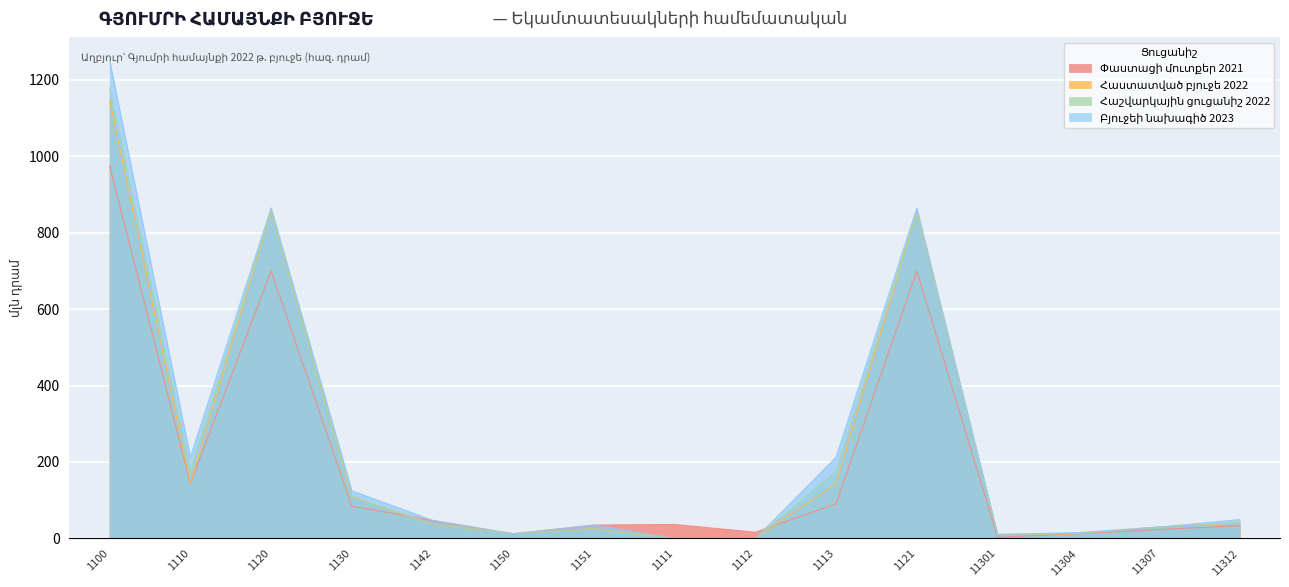

True or false: Հաշվարկային ցուցանիշ 2022 has more than 1 interior local peaks.

True